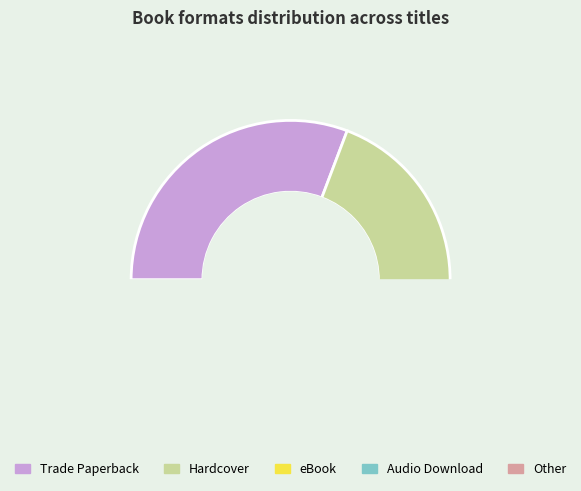

What is the change in value from Hardcover to Other?

-10